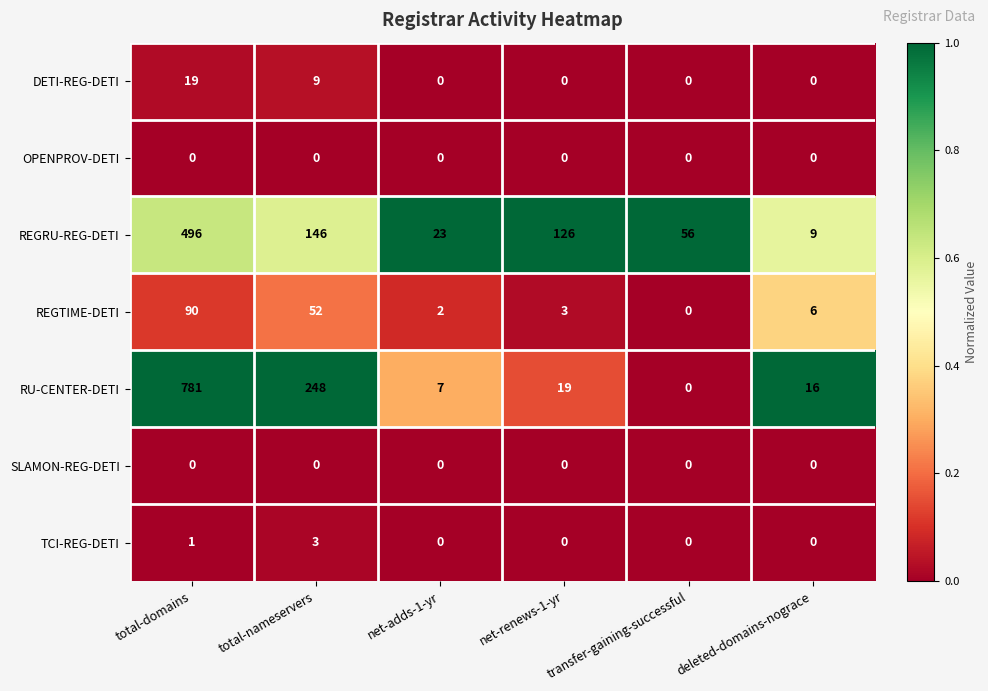

Which series changed the most between total-nameservers and net-adds-1-yr?

RU-CENTER-DETI